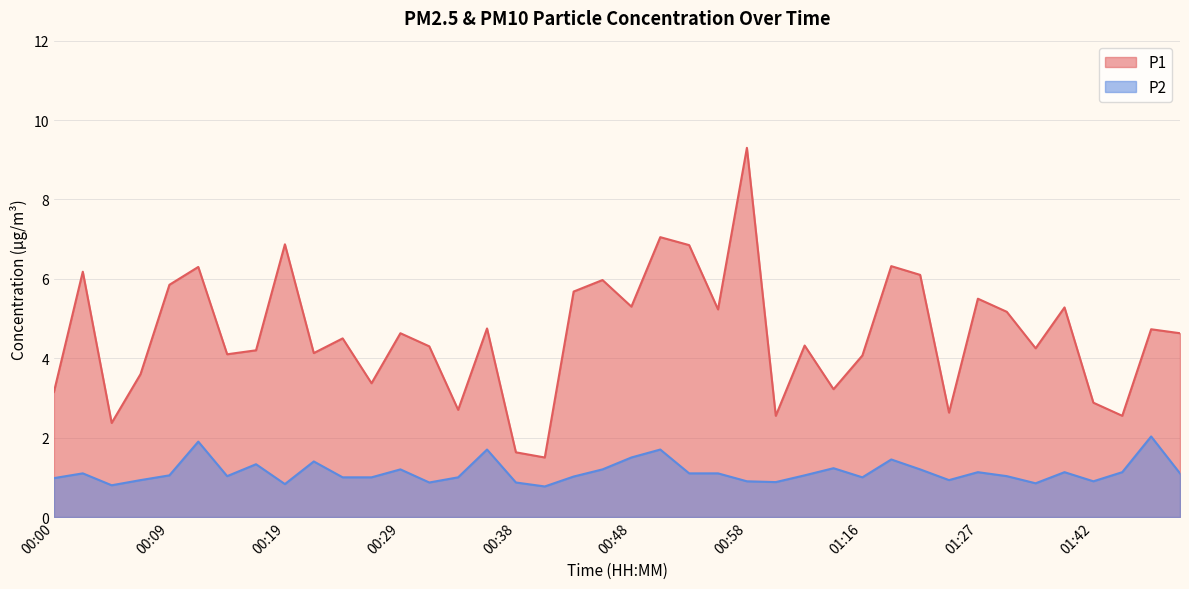

What is the difference between the second highest and minimum values in the P2 series?

1.1